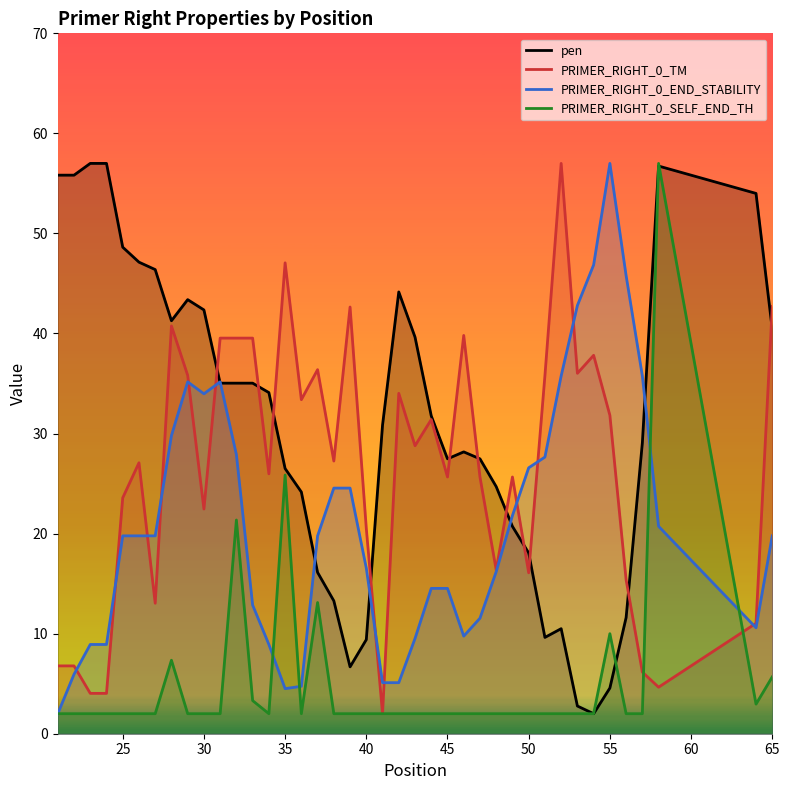

What is the highest value of the PRIMER_RIGHT_0_TM series?

57.0